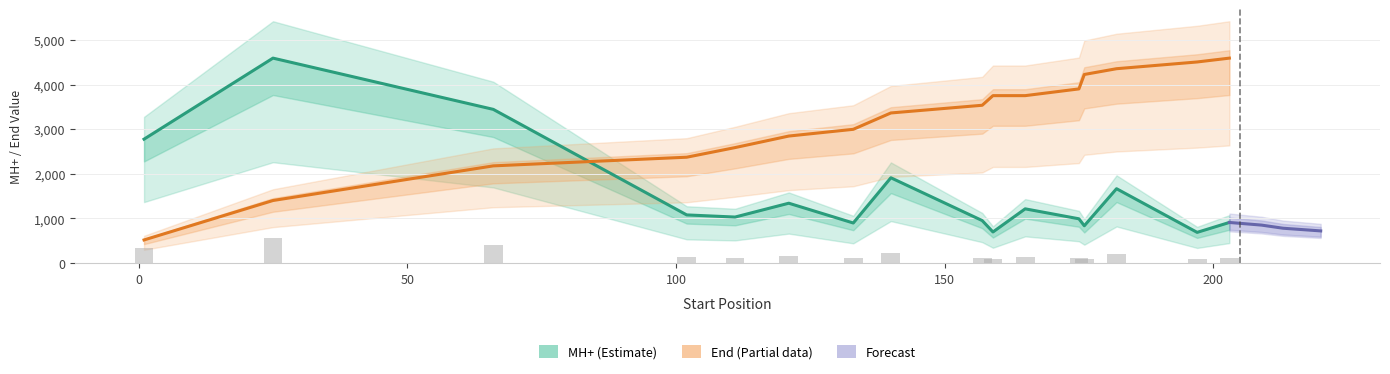

What is the difference between the End values at 102 and 182?

1983.5